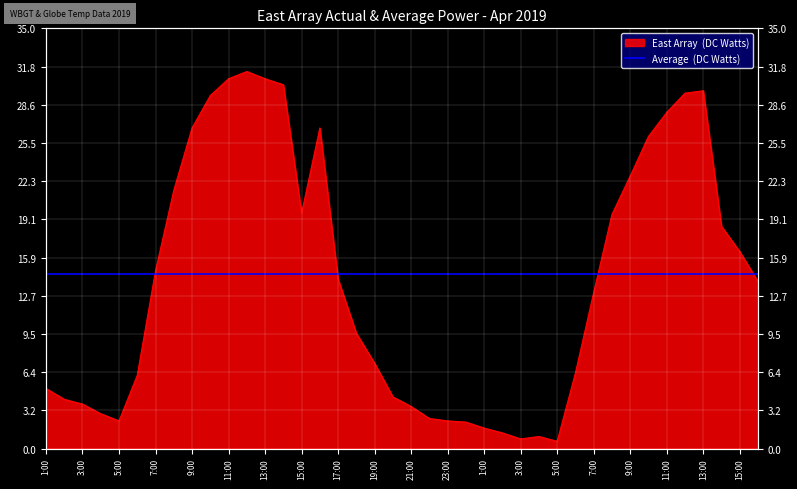

At which category does the chart reach its peak across all series?

12:00